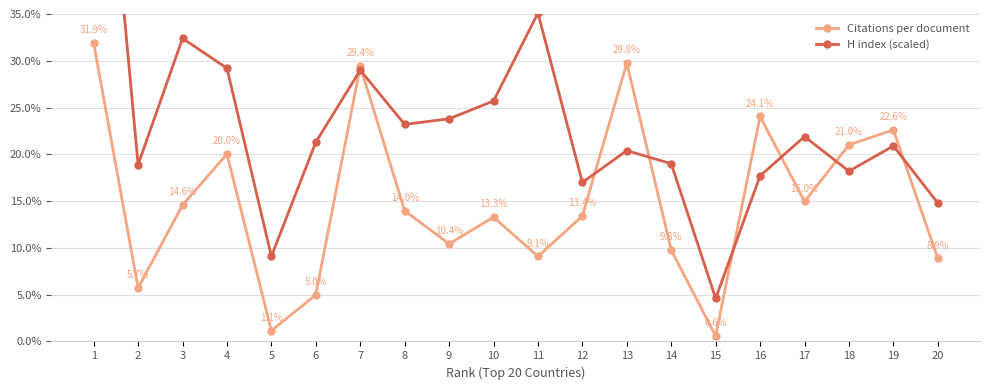

True or false: H index (scaled) has more than 1 points higher than both neighbors.

True